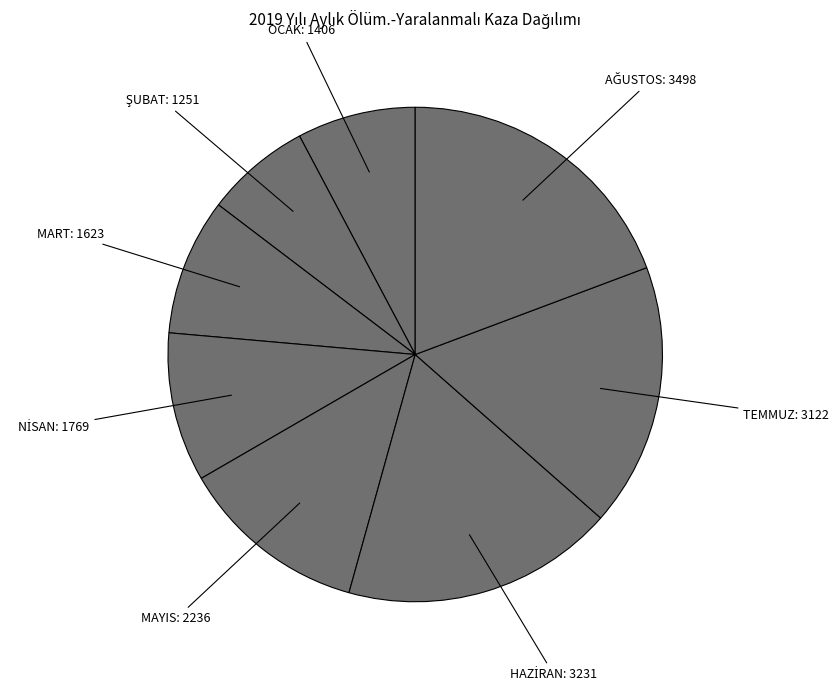

Count the number of slices in the pie.

8